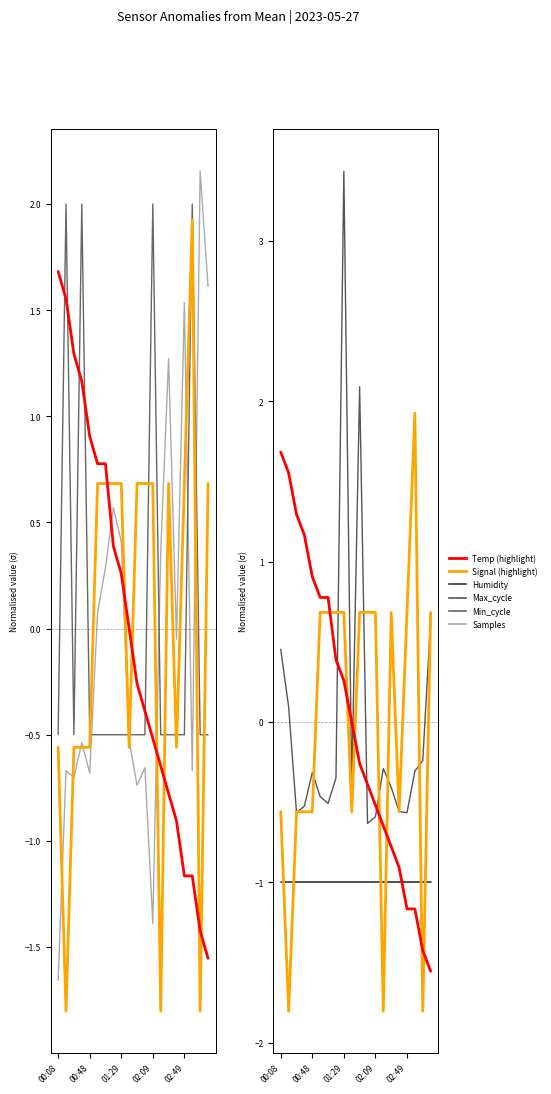

True or false: Temp has more than 1 interior local peaks.

False